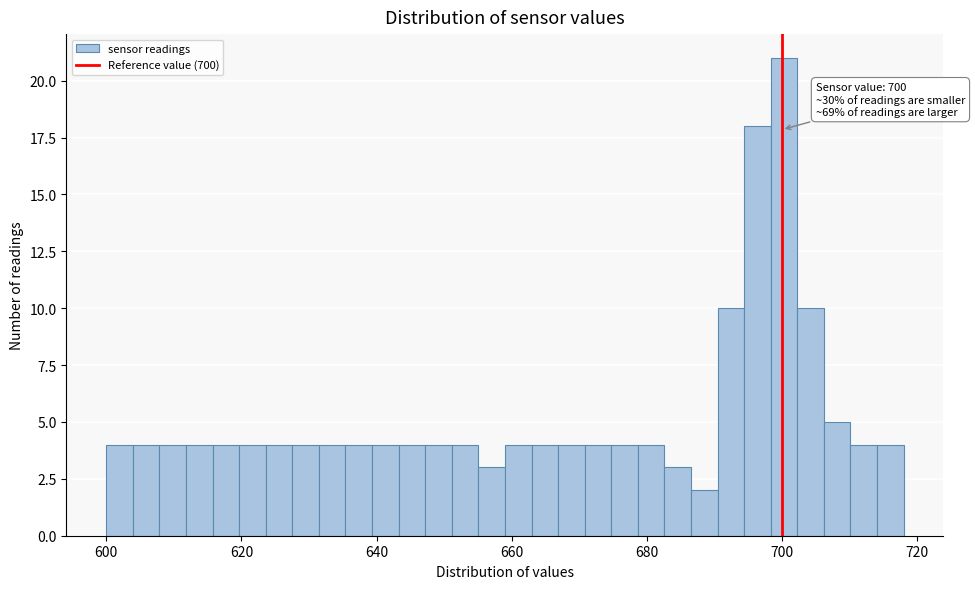

Around what value on the x-axis is the tallest bar? Give the approximate position of its centre, as read against the axis.

700